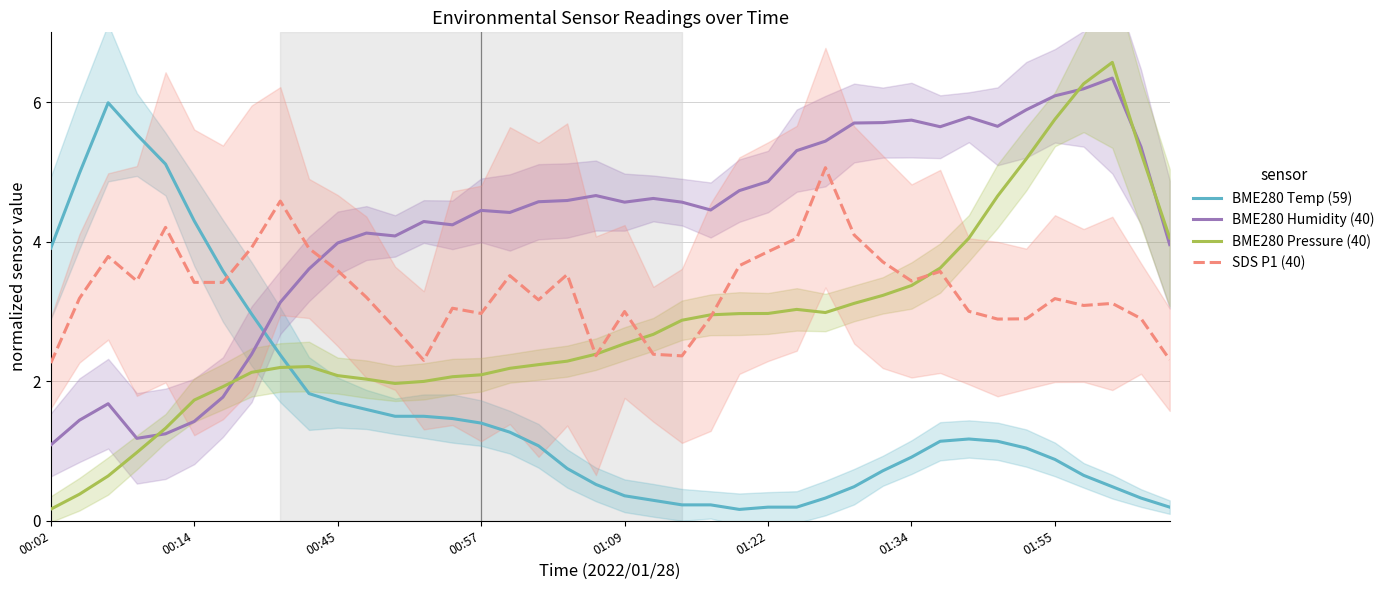

Which category has the lowest value across all series?

24